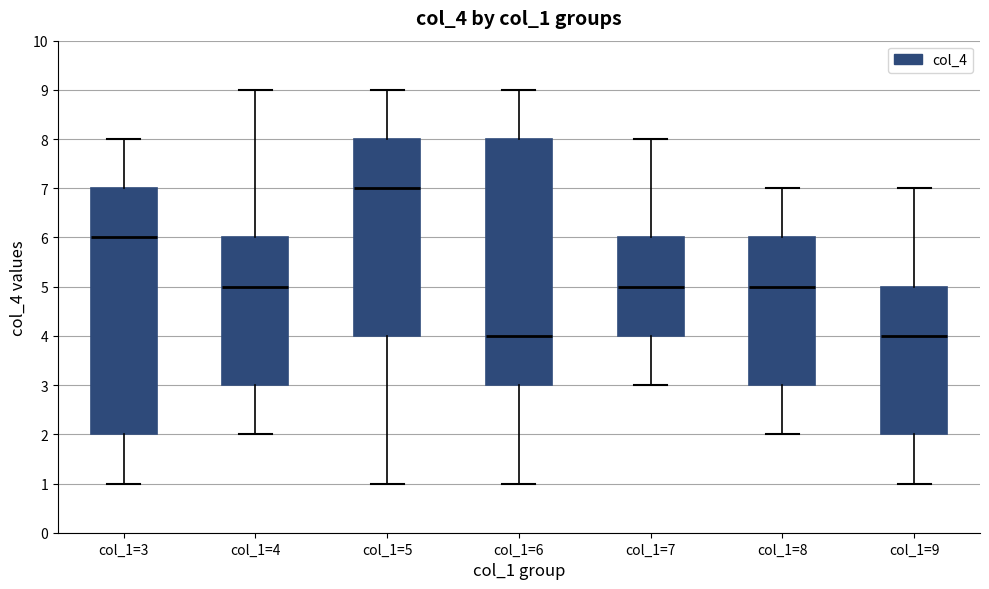

Reading left to right, read every box against the y-axis: the position of its median line, the range the box covers, and the ends of its whiskers. The values are not printed on the chart, so give them approximately, as read against the axis.

col_1=3: median 6, box 2 to 7, whiskers 1 to 8
col_1=4: median 5, box 3 to 6, whiskers 2 to 9
col_1=5: median 7, box 4 to 8, whiskers 1 to 9
col_1=6: median 4, box 3 to 8, whiskers 1 to 9
col_1=7: median 5, box 4 to 6, whiskers 3 to 8
col_1=8: median 5, box 3 to 6, whiskers 2 to 7
col_1=9: median 4, box 2 to 5, whiskers 1 to 7